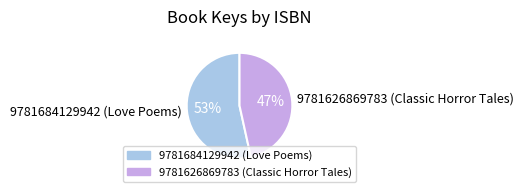

To the nearest percent, what is the average slice percentage?

50%